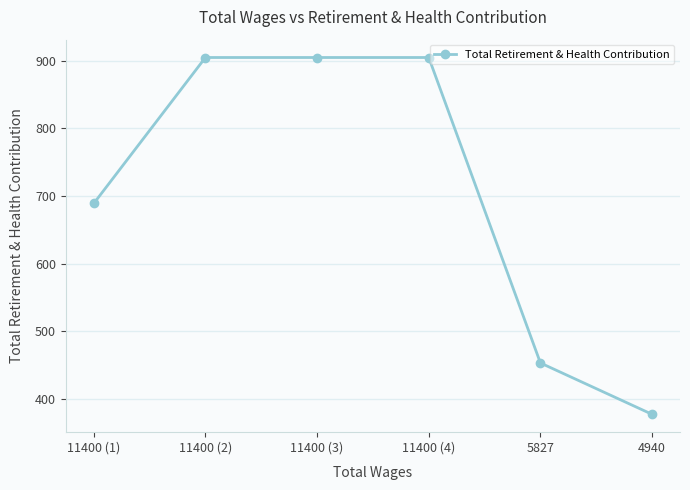

Does the chart display data point markers on the line(s)?

Yes